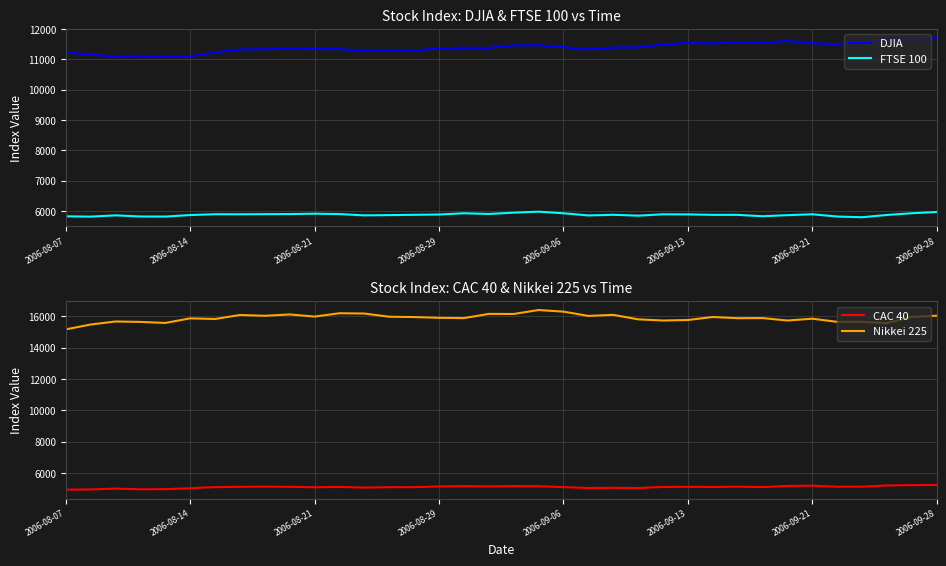

The value of FTSE 100 at 2006-09-13 is 5892.2. True or false?

True